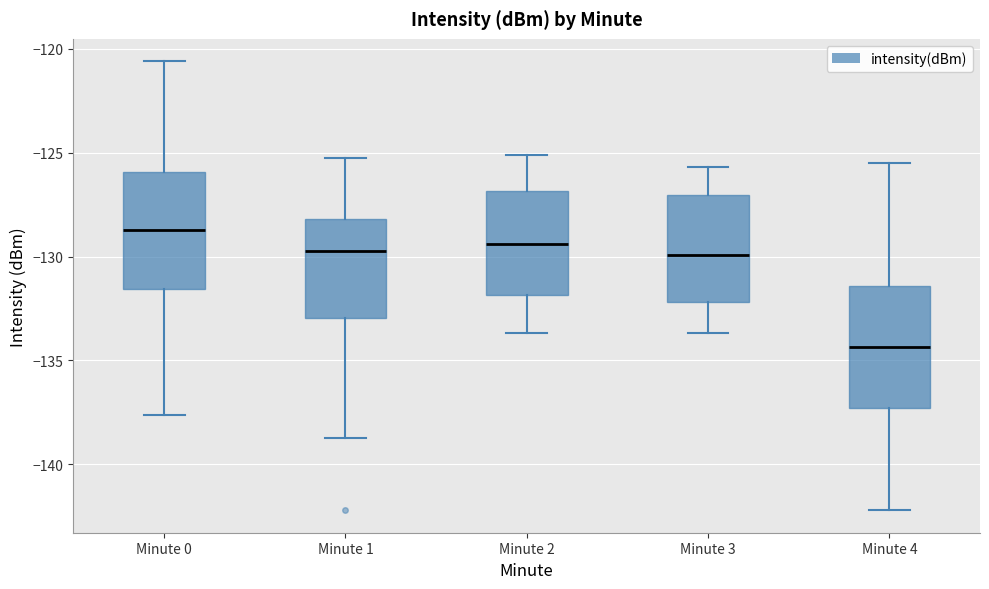

Reading left to right, transcribe this box plot: for each box, give where its median line is, the range the box spans, and where its two whiskers end, as read against the y-axis. The values are not printed on the chart, so give them approximately, as read against the axis.

Minute 0: median -128.5, box -131.5 to -126.0, whiskers -137.5 to -120.5
Minute 1: median -129.5, box -133.0 to -128.0, whiskers -138.5 to -125.5
Minute 2: median -129.5, box -132.0 to -127.0, whiskers -133.5 to -125.0
Minute 3: median -130.0, box -132.0 to -127.0, whiskers -133.5 to -125.5
Minute 4: median -134.5, box -137.5 to -131.5, whiskers -142.0 to -125.5